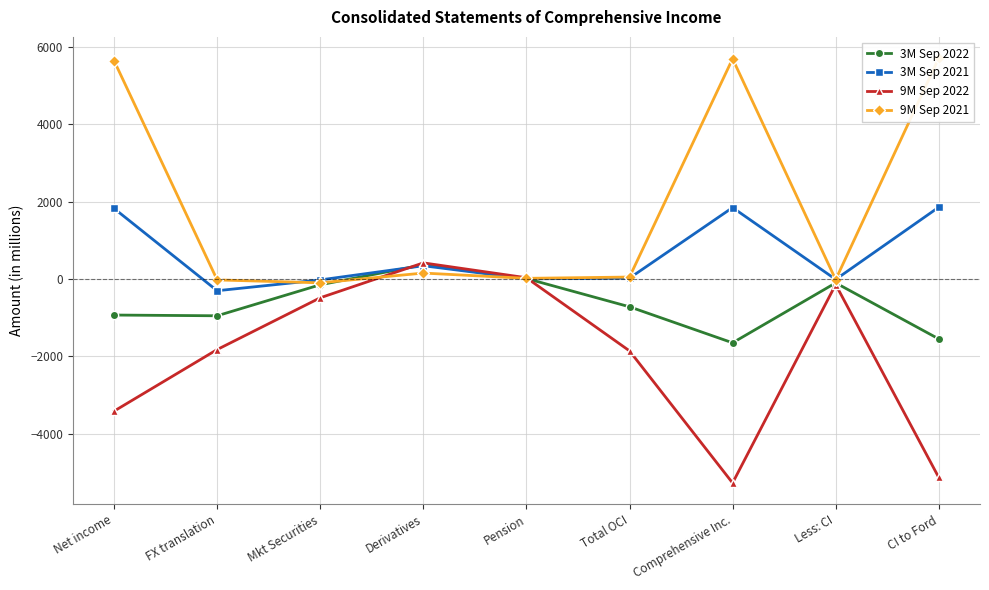

How many values in 3M Sep 2021 are below zero?

3